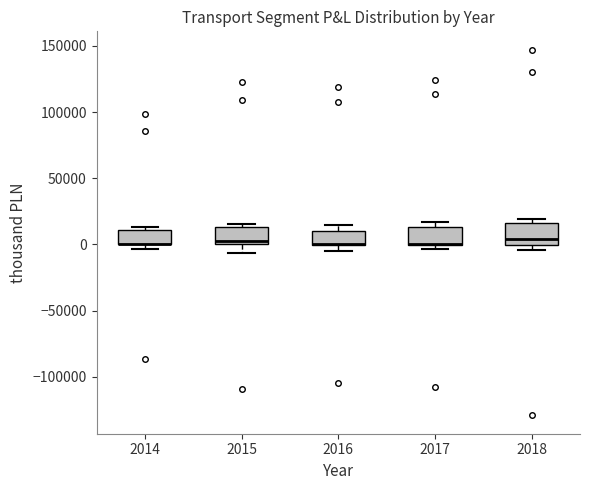

Where is the upper edge of the box at x = 2017 on the y-axis? The values are not printed on the chart, so give them approximately, as read against the axis.

15000